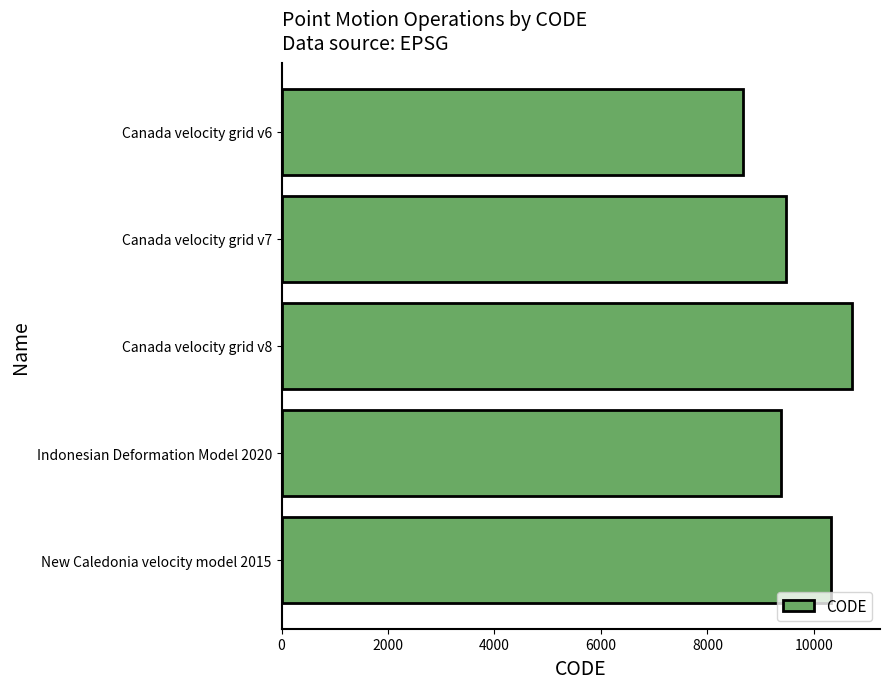

Are the bars horizontal?

Yes